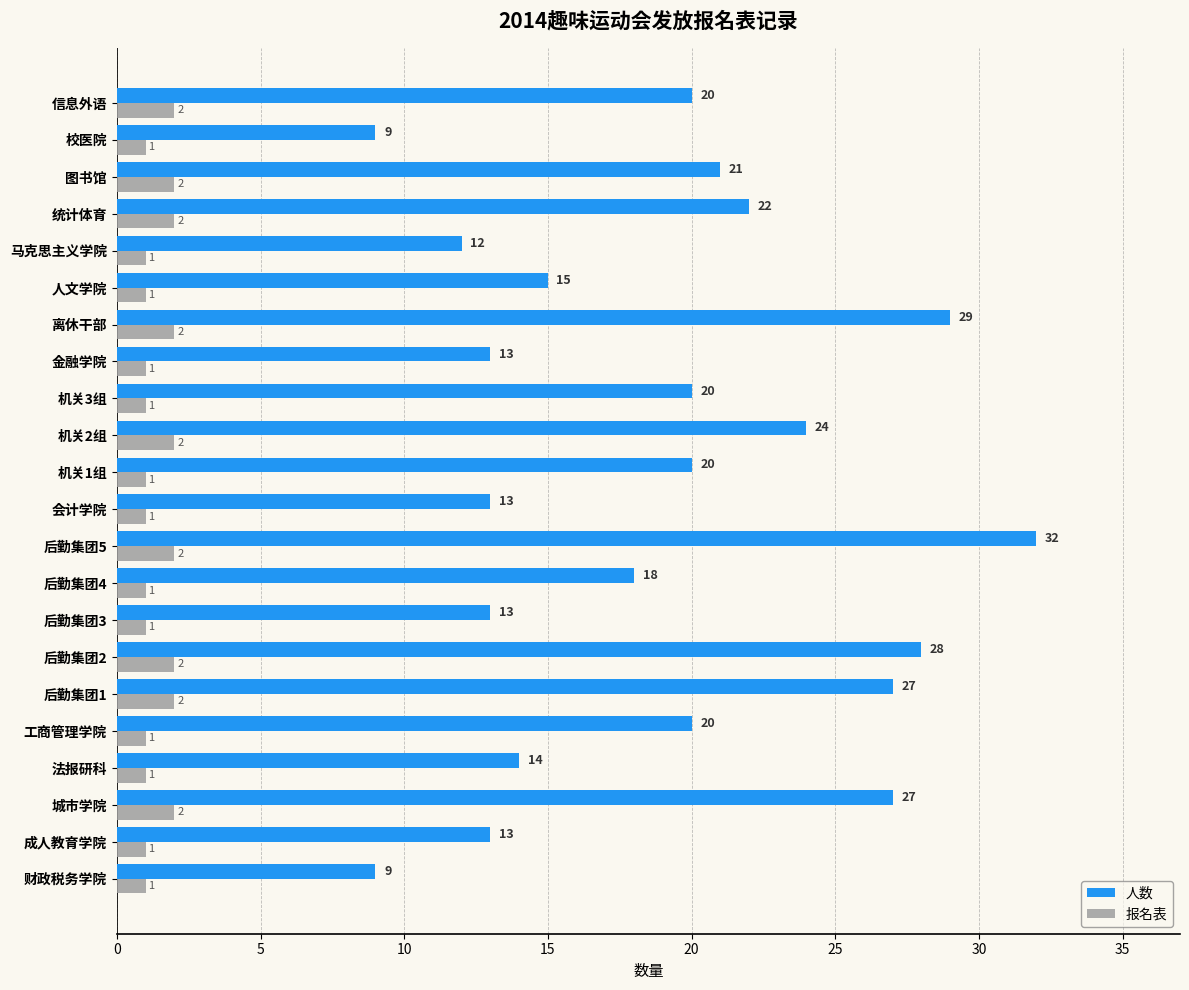

True or false: 人数 has a value of 8 at 机关2组.

False